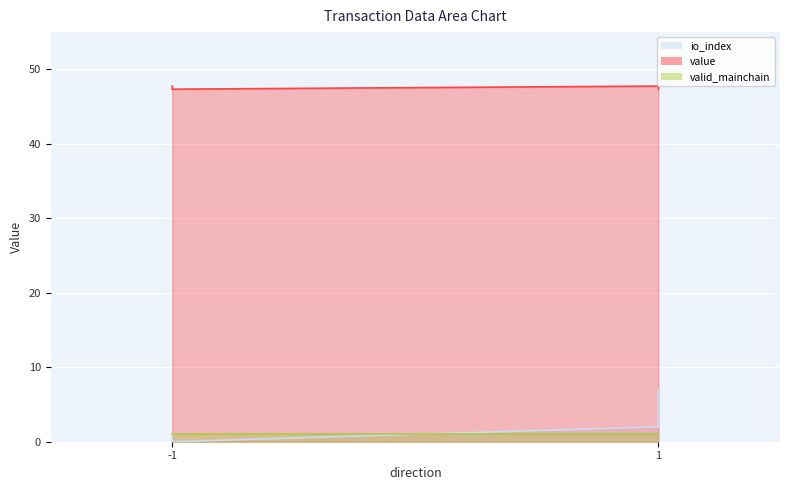

Reading left to right, extract all data points from this chart.

io_index: -1=1.0	1=2.0	-1=0.0	1=7.0
value: -1=47.8	1=47.8	-1=47.3	1=47.3
valid_mainchain: -1=1.0	1=1.0	-1=1.0	1=1.0